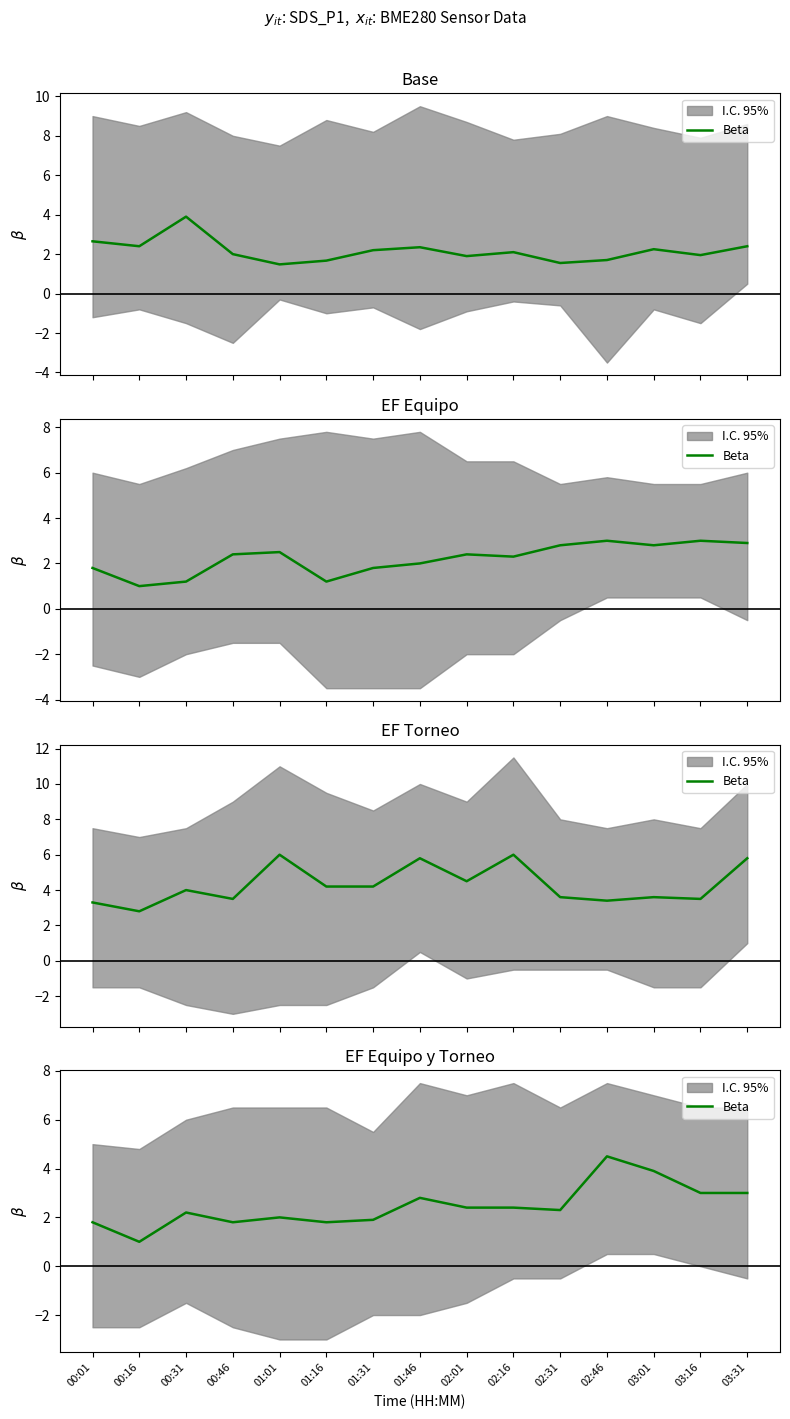

Does the chart display data point markers on the line(s)?

No